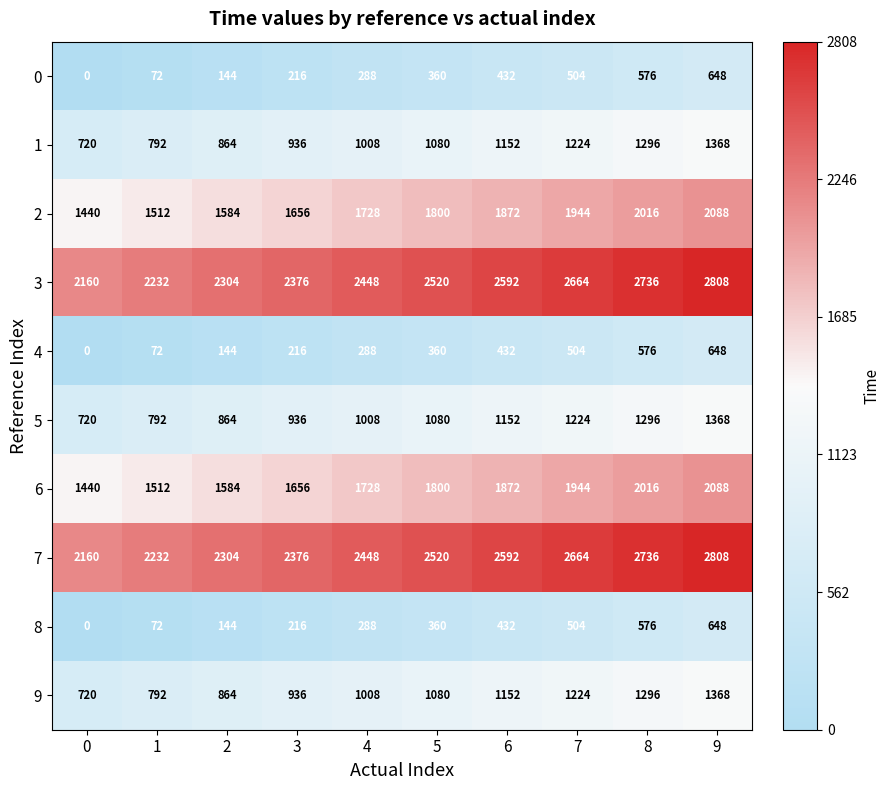

What is the greatest value displayed?

2808